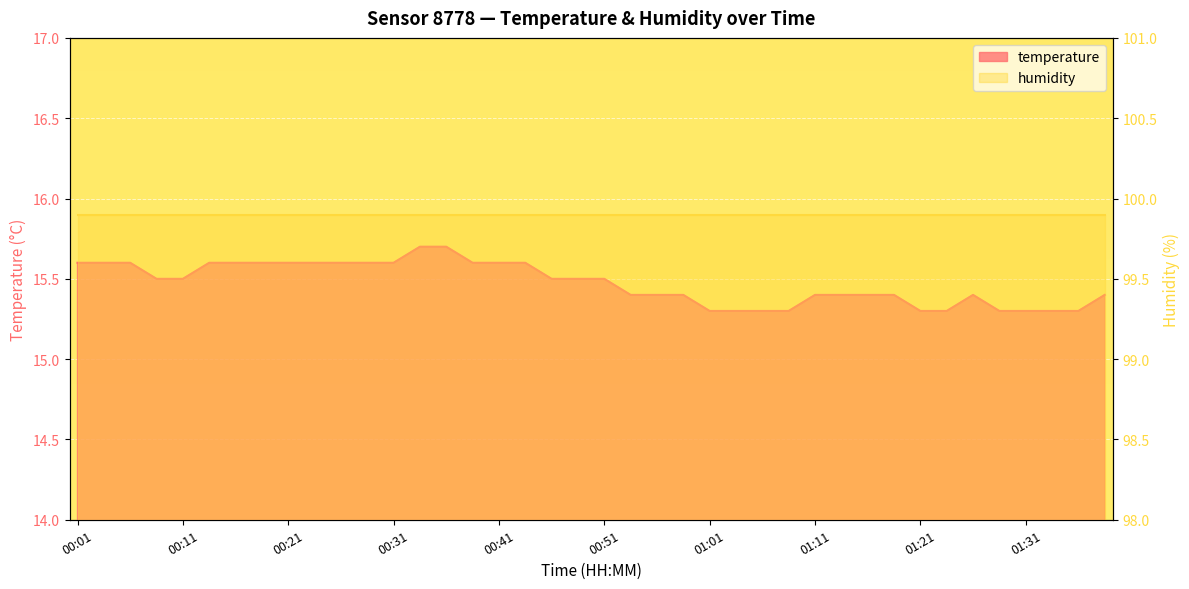

What position from the left is 00:04?

2